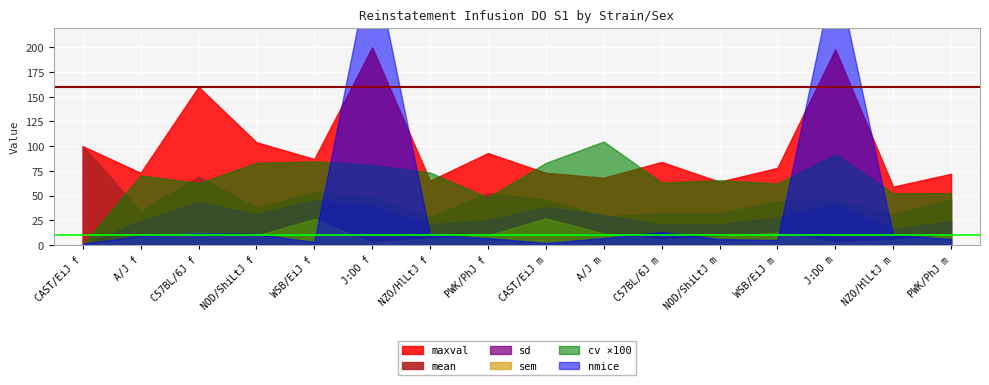

At which category is the sum across all series the highest?

J:DO f